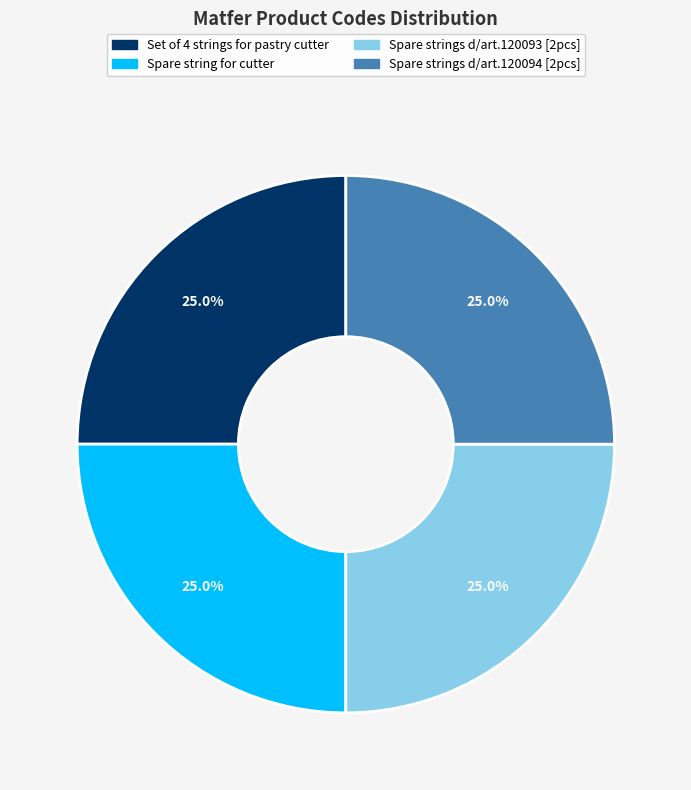

Does any single category account for the majority?

No